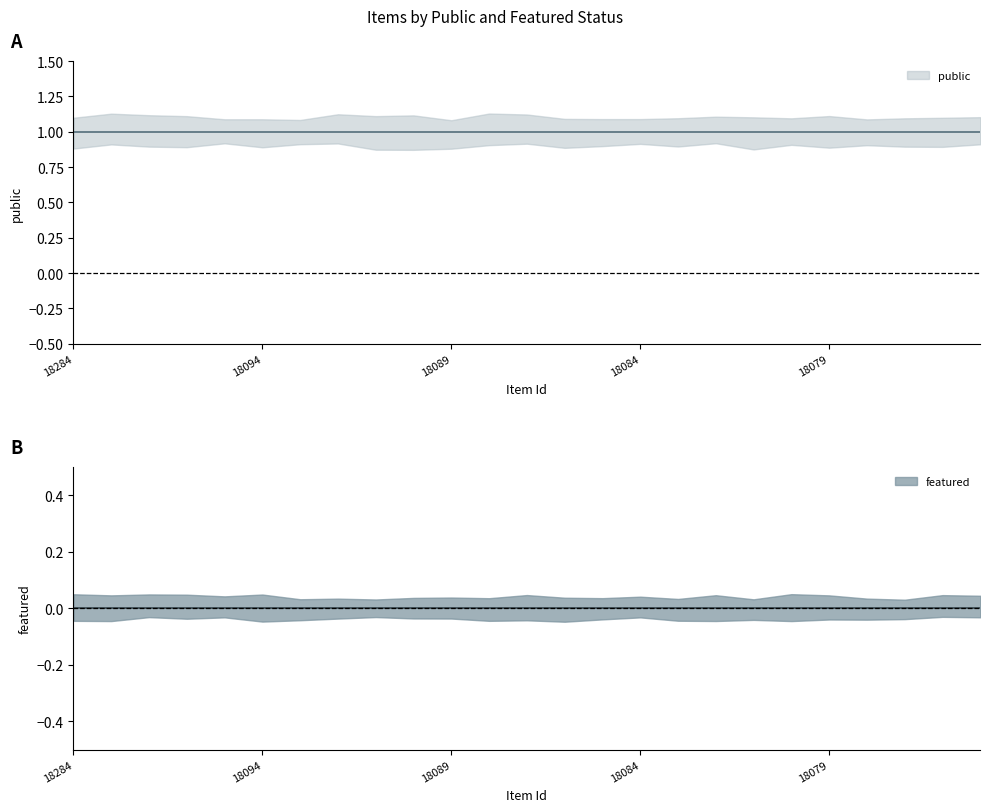

How many lines are shown in the chart?

2